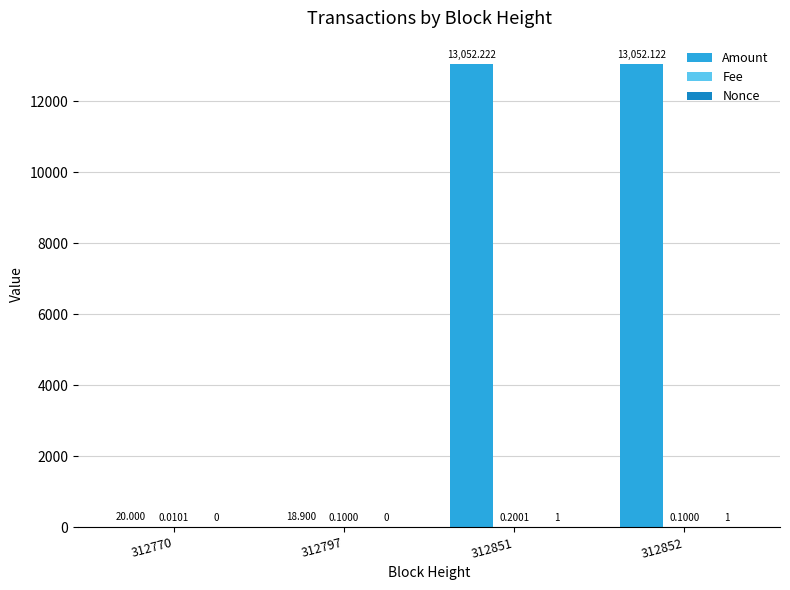

What is the difference between the Nonce values at 312770 and 312851?

1.0